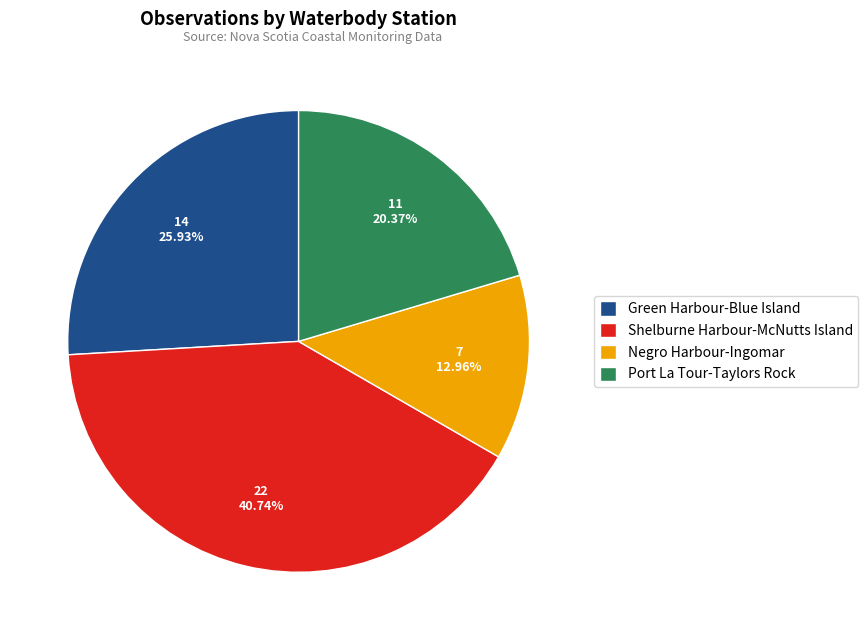

Is there a majority slice in this chart?

No